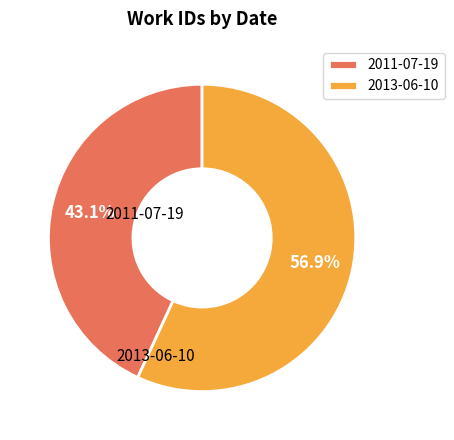

True or false: 2013-06-10 accounts for 62% of the total.

False